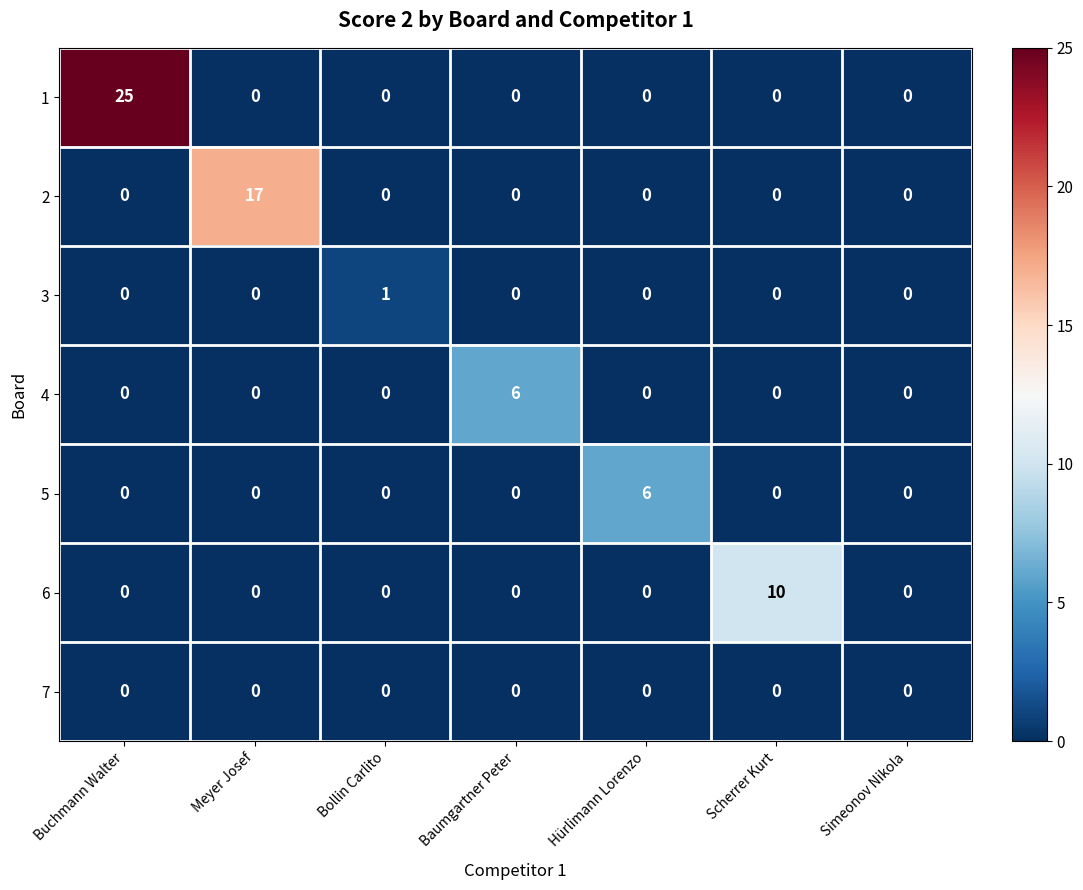

At which category is the sum across all series the highest?

Buchmann Walter